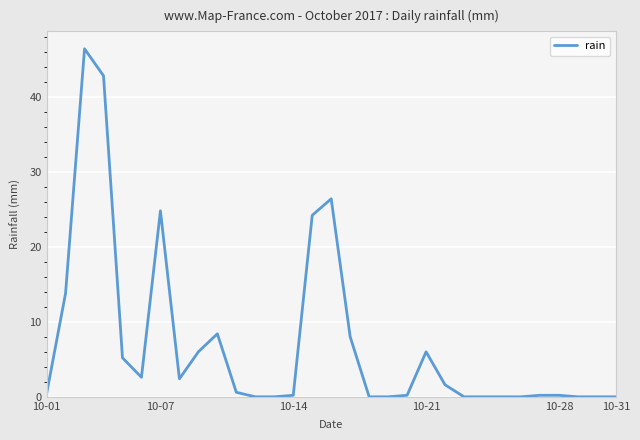

What is the difference between the maximum and minimum values?

46.4